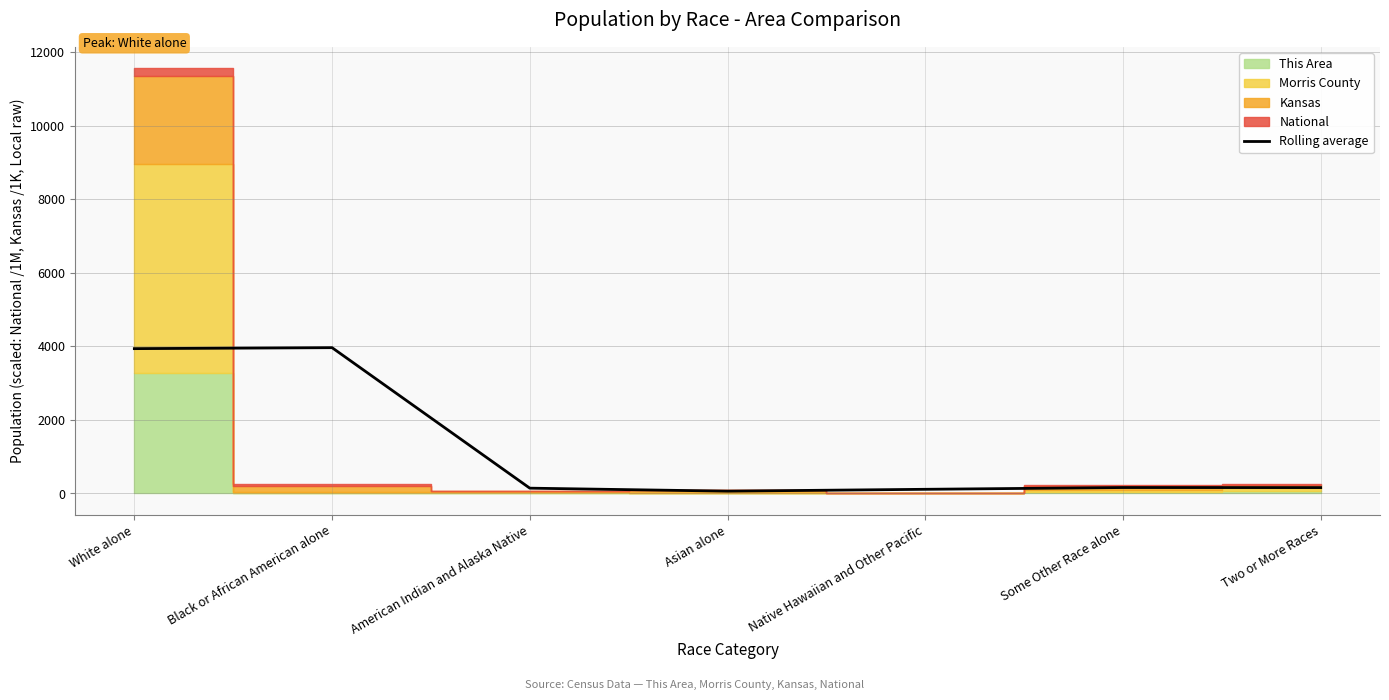

Is it true that the value at Some Other Race alone is 161.7?

True